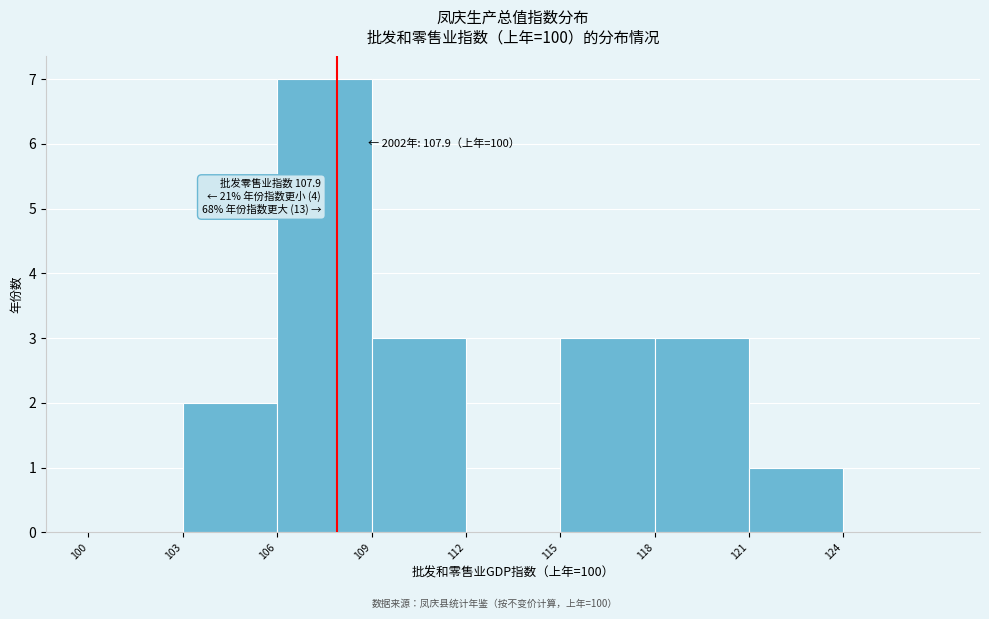

Over which range of the x-axis is the bar tallest?

106 to 109